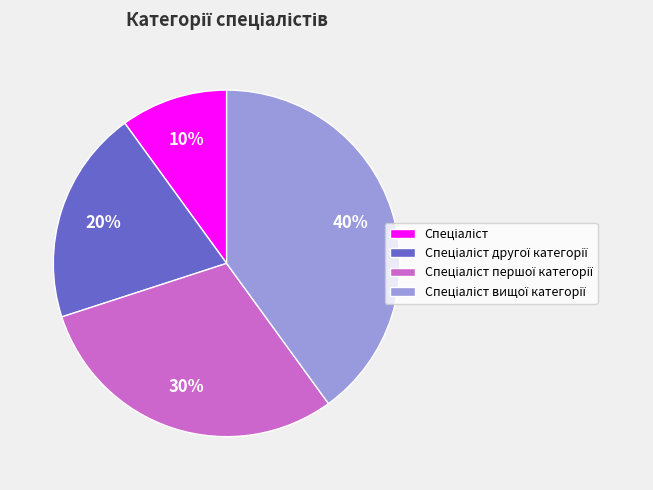

Does any single category account for the majority?

No